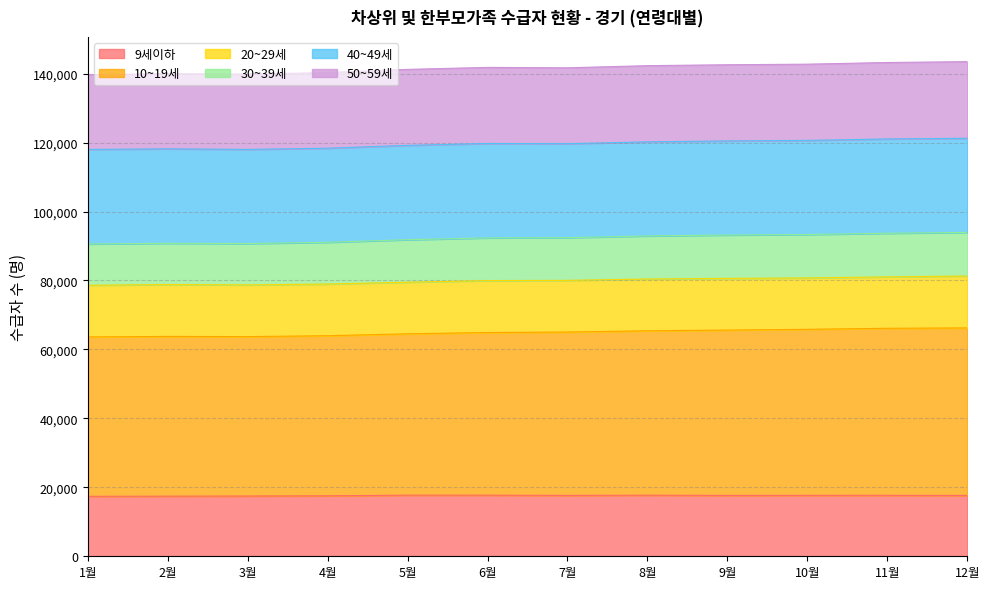

Rank the categories by 9세이하 value from highest to lowest.

5월, 6월, 8월, 11월, 10월, 7월, 9월, 12월, 4월, 3월, 2월, 1월